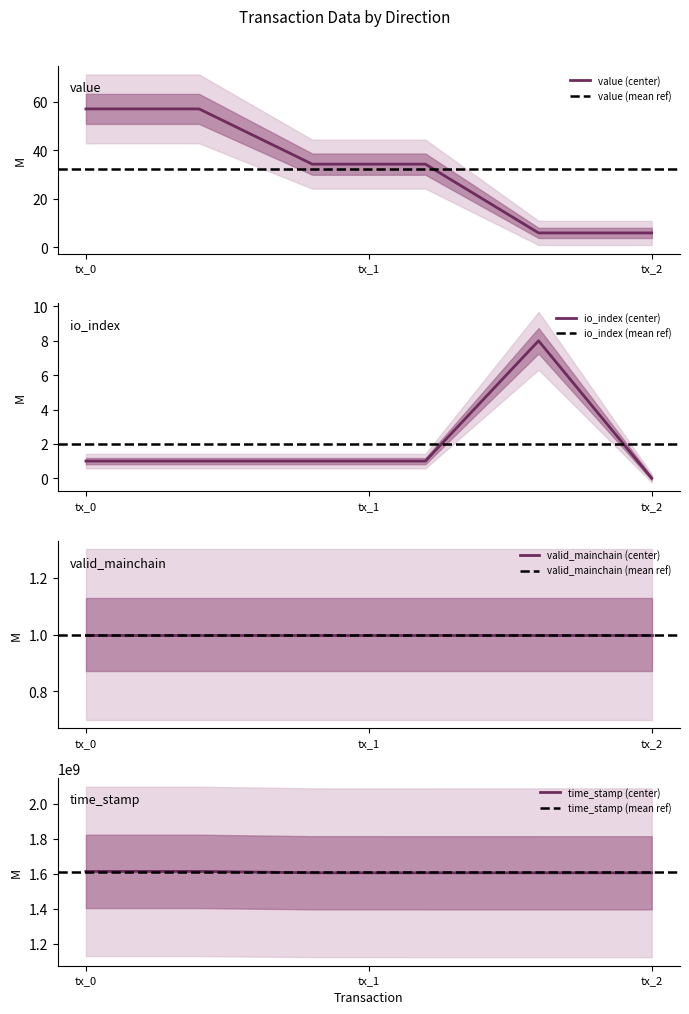

The time_stamp (center) series shows 1613927475 at tx_0. True or false?

True